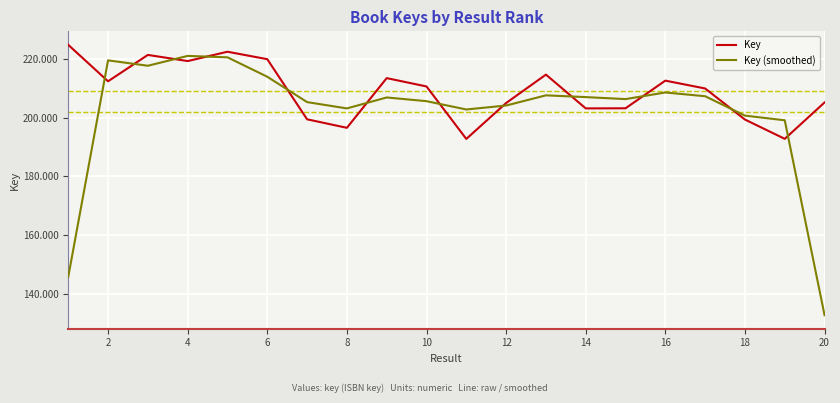

What is the maximum value shown in the chart?

224.8